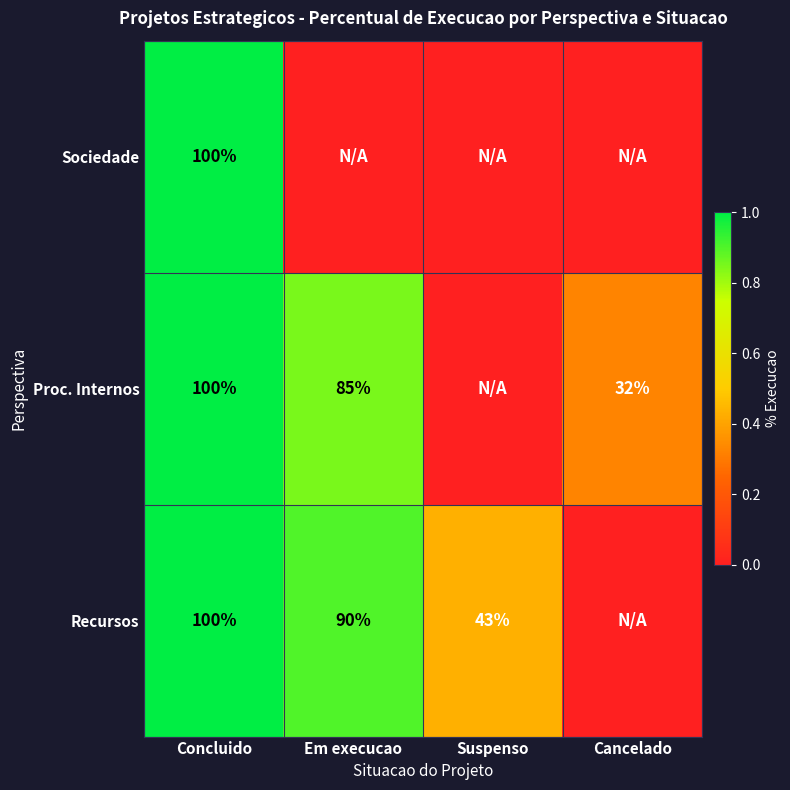

What is the greatest value displayed?

1.0